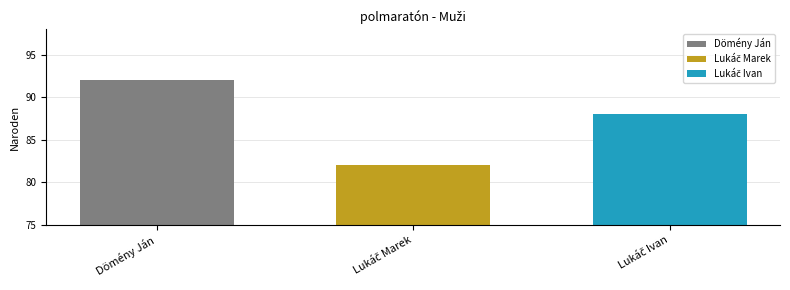

What is the maximum value shown in the chart?

92